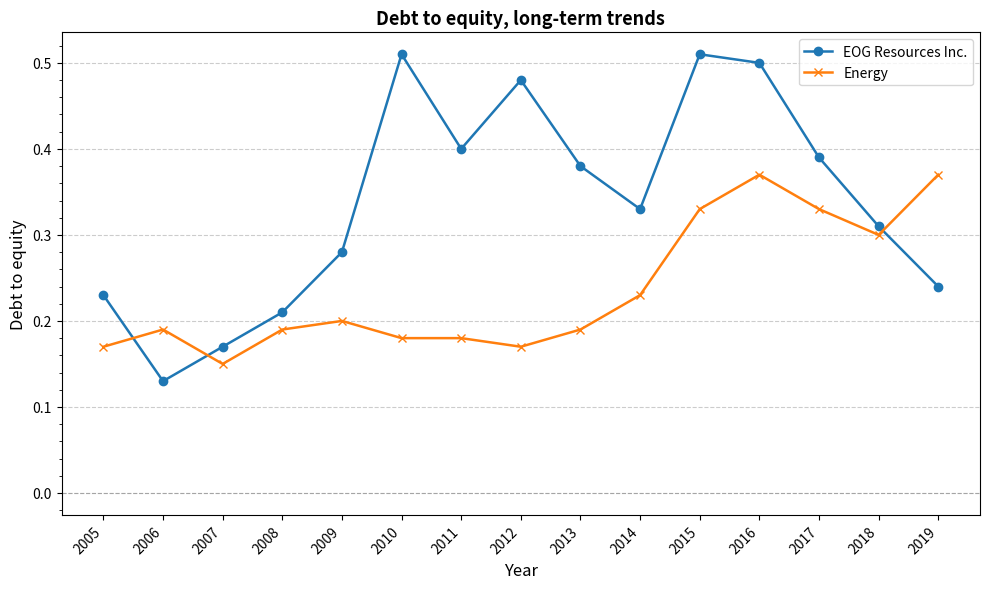

Rank the series at 2009 from highest to lowest value.

EOG Resources Inc., Energy